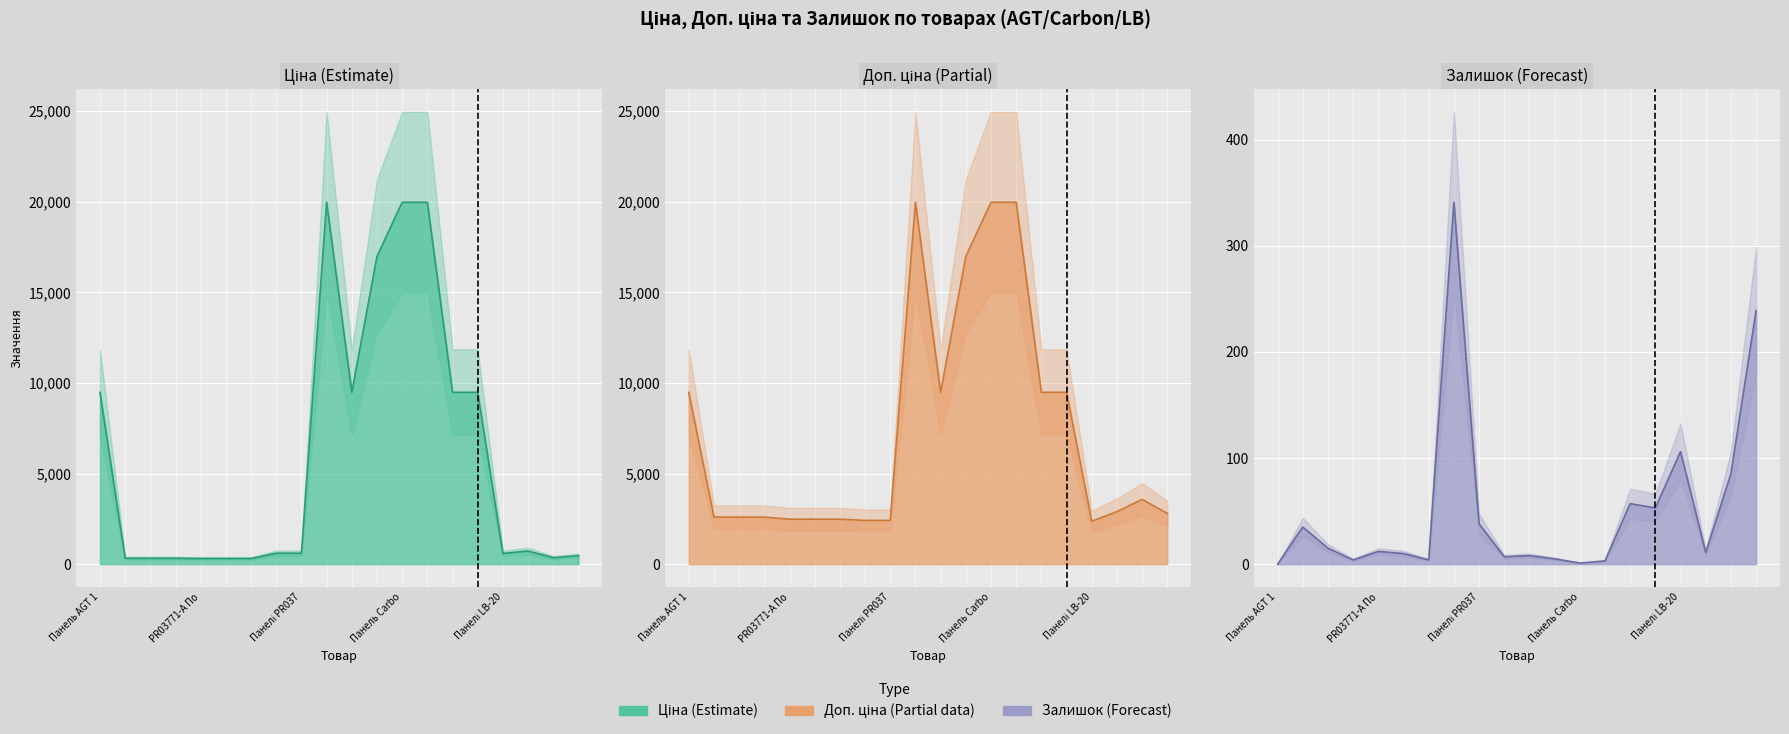

True or false: Ціна and Залишок intersect in this chart.

False